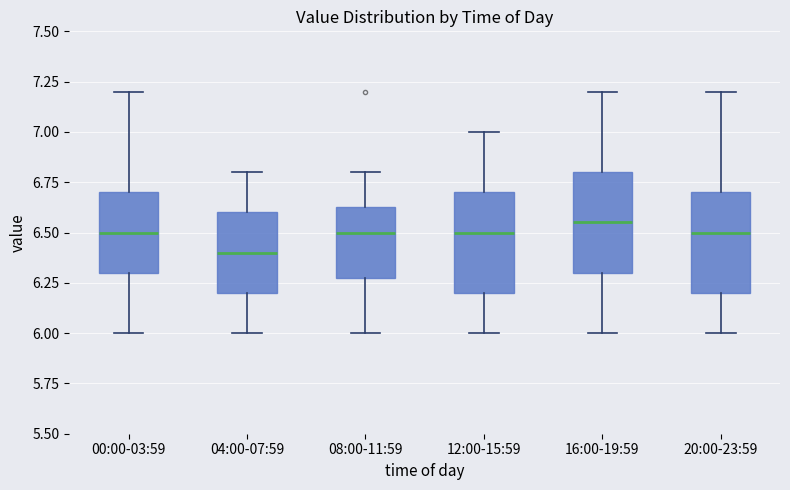

Reading left to right, transcribe this box plot: for each box, give where its median line is, the range the box spans, and where its two whiskers end, as read against the y-axis. The values are not printed on the chart, so give them approximately, as read against the axis.

00:00-03:59: median 6.50, box 6.30 to 6.70, whiskers 6.00 to 7.20
04:00-07:59: median 6.40, box 6.20 to 6.60, whiskers 6.00 to 6.80
08:00-11:59: median 6.50, box 6.30 to 6.65, whiskers 6.00 to 6.80
12:00-15:59: median 6.50, box 6.20 to 6.70, whiskers 6.00 to 7.00
16:00-19:59: median 6.55, box 6.30 to 6.80, whiskers 6.00 to 7.20
20:00-23:59: median 6.50, box 6.20 to 6.70, whiskers 6.00 to 7.20